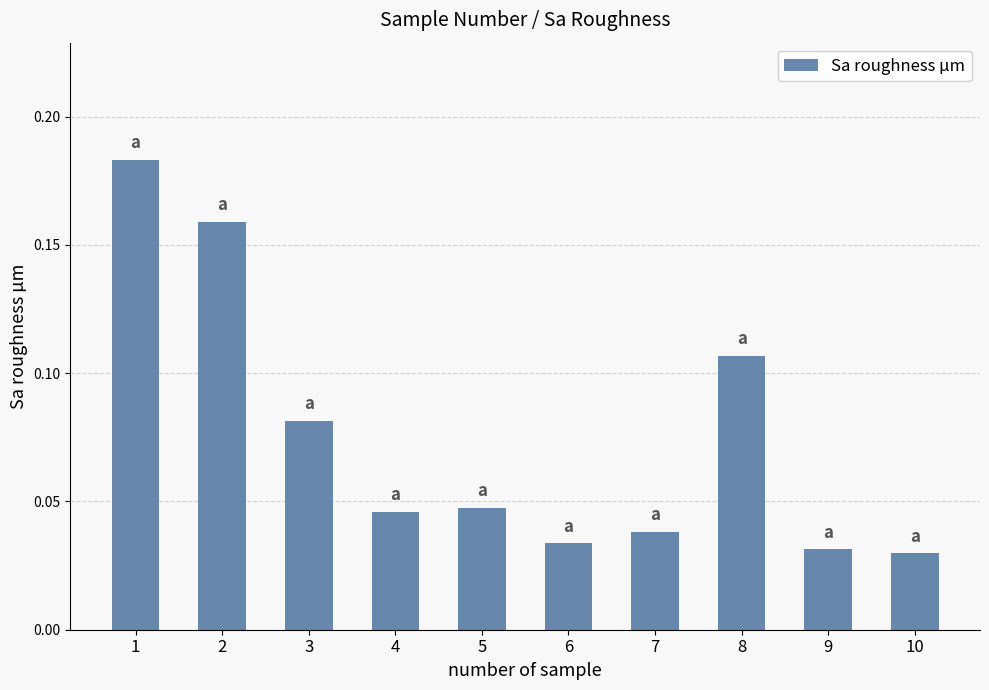

Which has a higher value, 5 or 8?

8